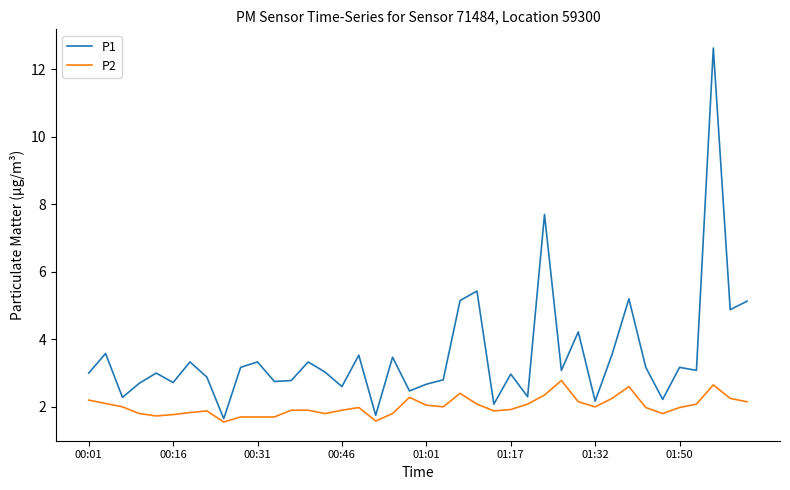

What are all the series names shown in the legend?

P1, P2